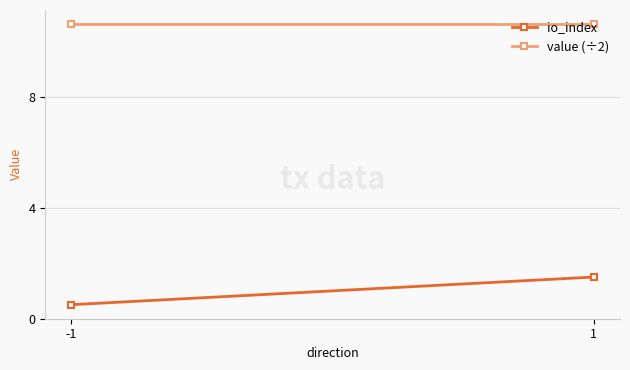

Is it true that io_index equals 0.7 at -1?

False